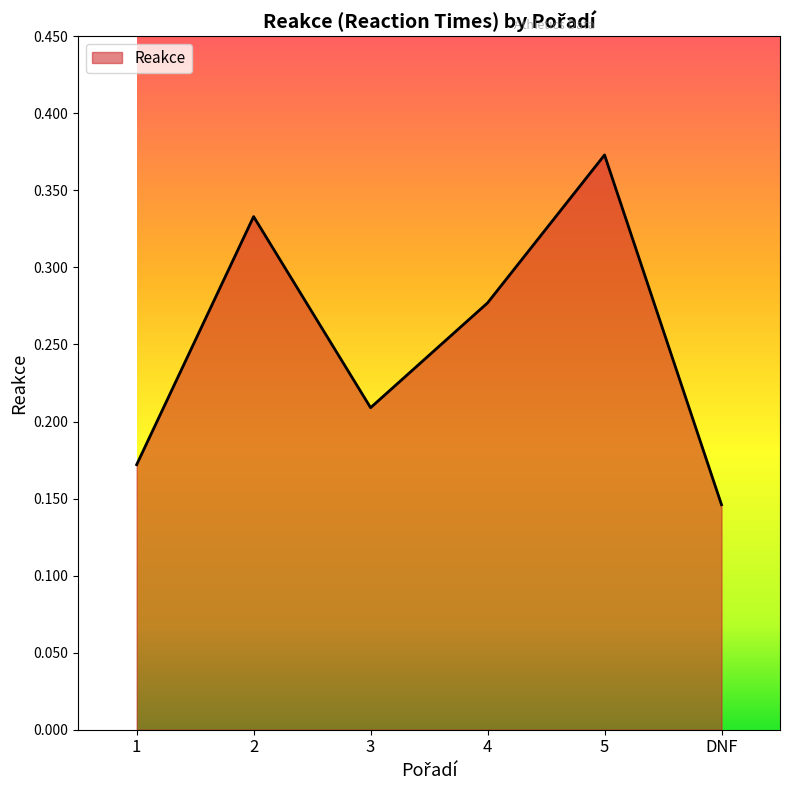

Between DNF and 5, which is larger?

5